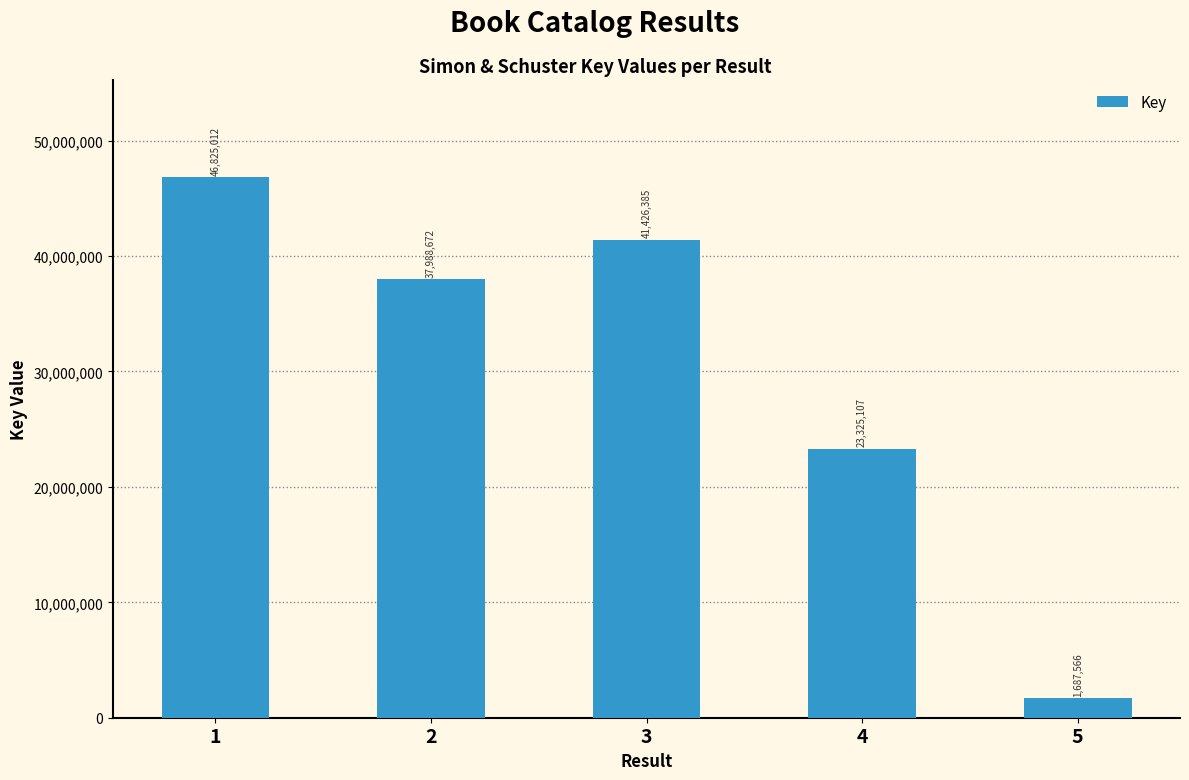

What is the value of the 2nd bar from the left?

37988672